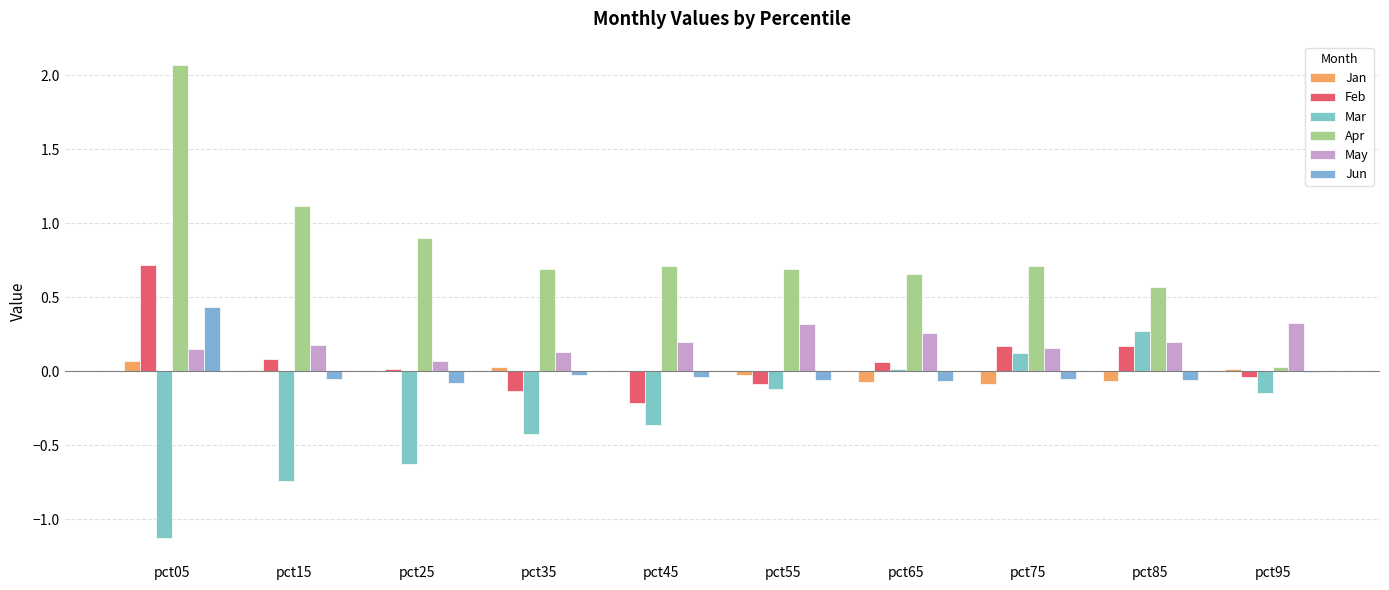

What is the value of the Mar bar at the 6th from the left?

-0.1